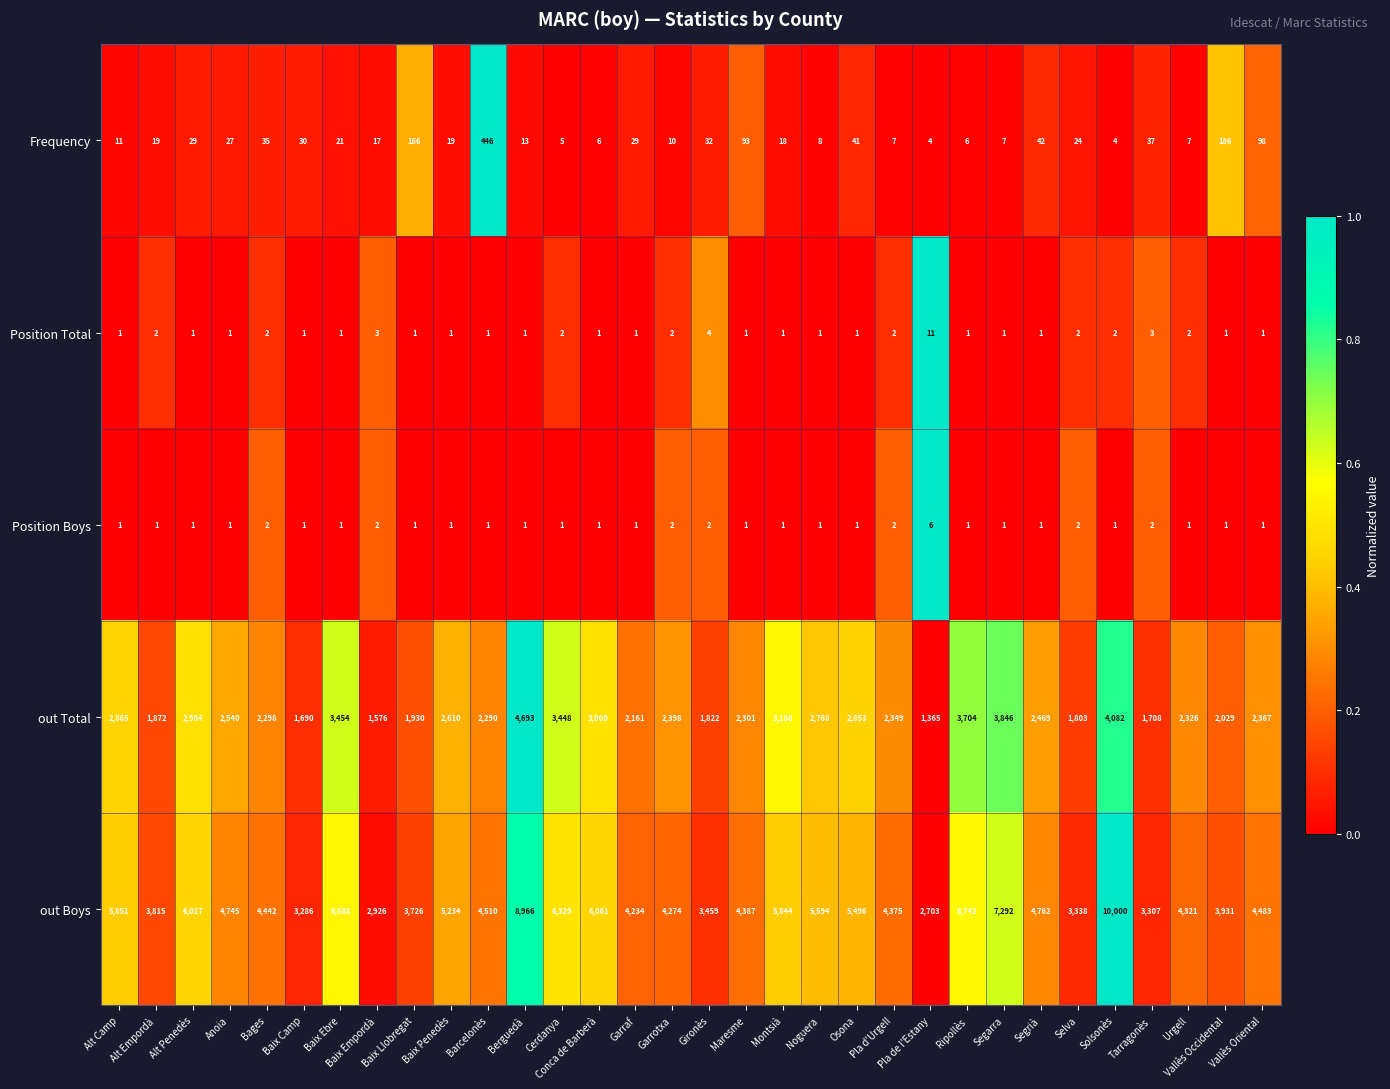

What is the difference between the second highest and second lowest values in the out Total series?

2506